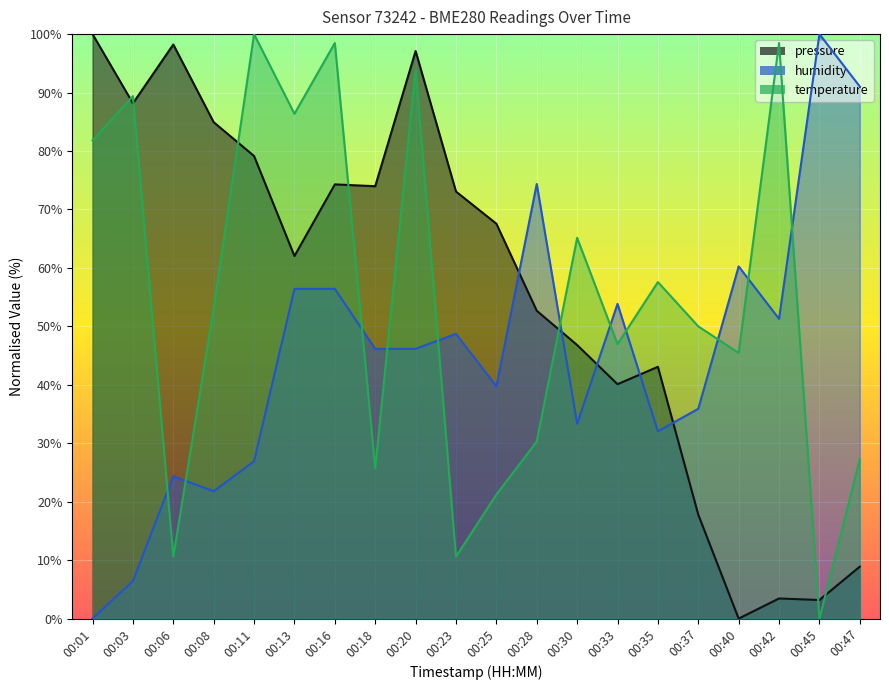

True or false: pressure and temperature intersect in this chart.

True